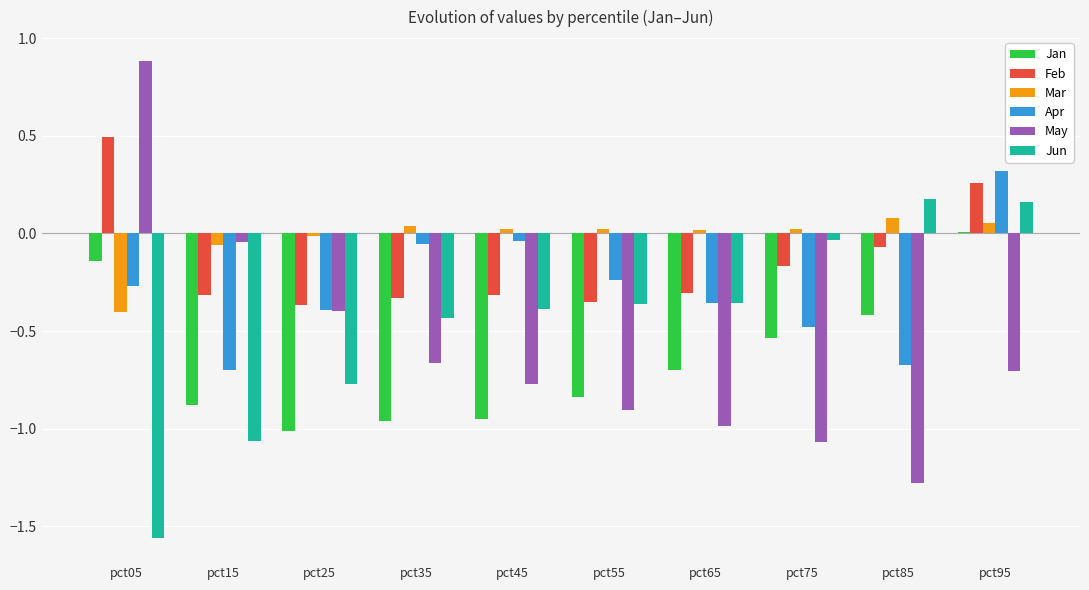

The value of Feb at pct55 is -0.5. True or false?

False